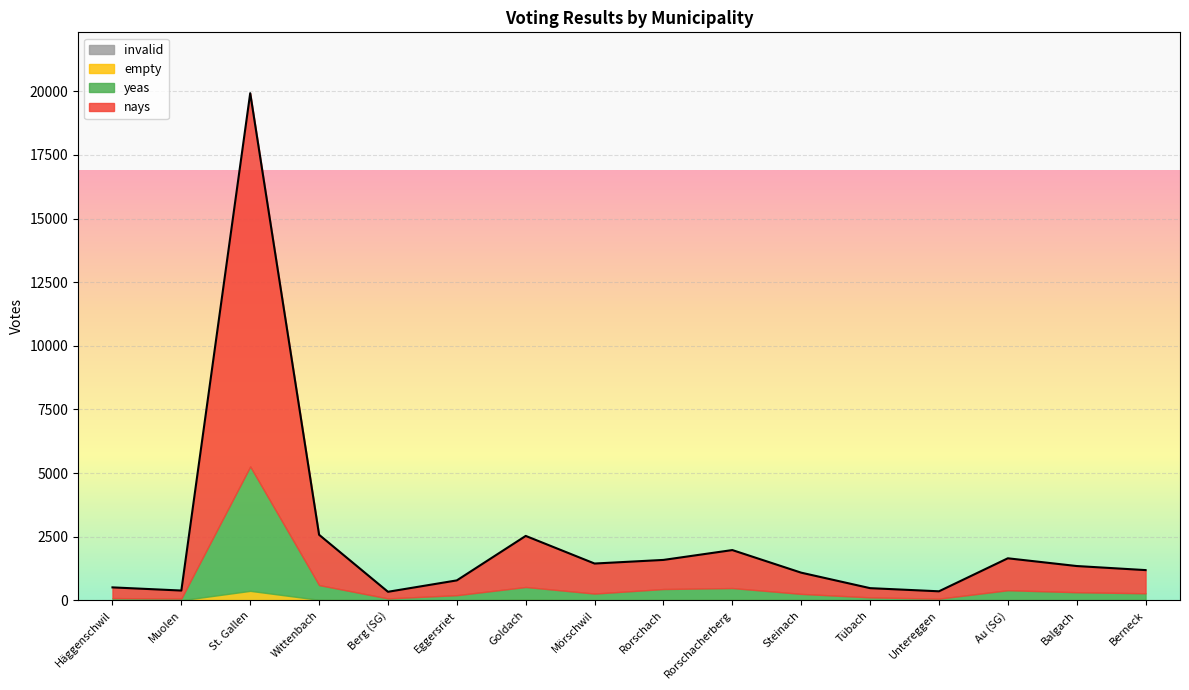

What is the lowest value of the yeas series?

67